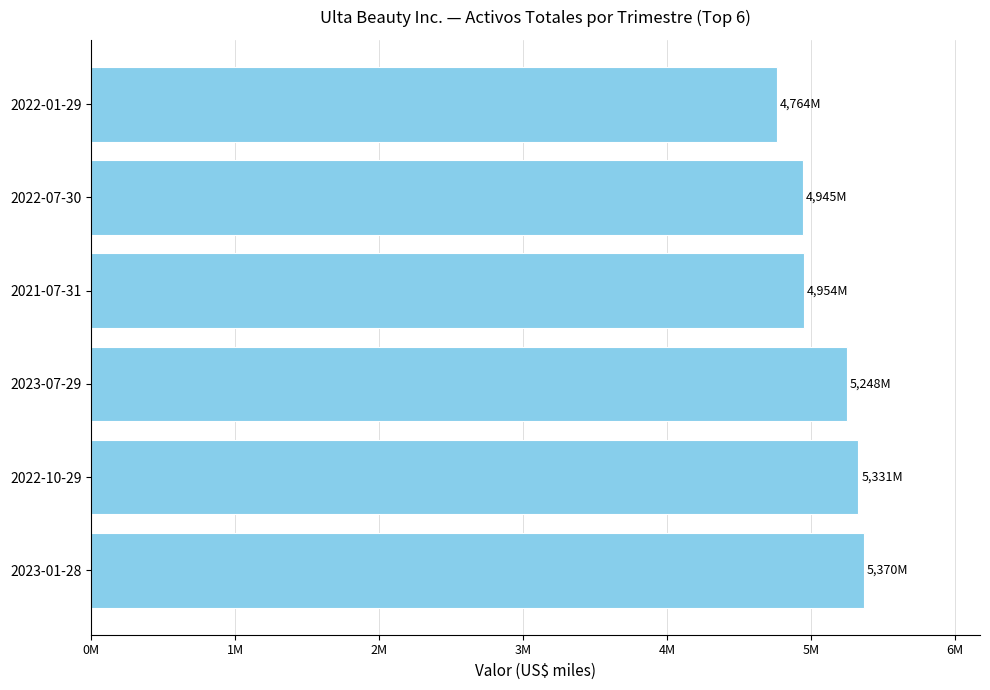

What is the difference between the maximum and second lowest values?

424417